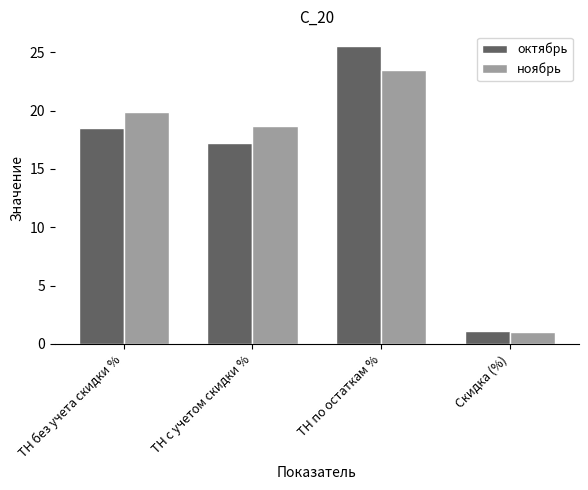

How many groups of bars are there?

4